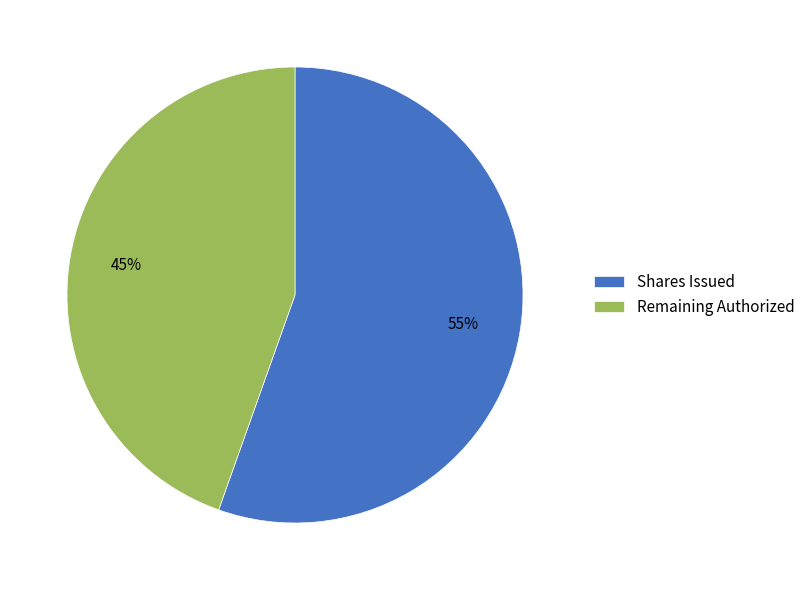

To the nearest percent, what percentage of the pie is Shares Issued?

55%